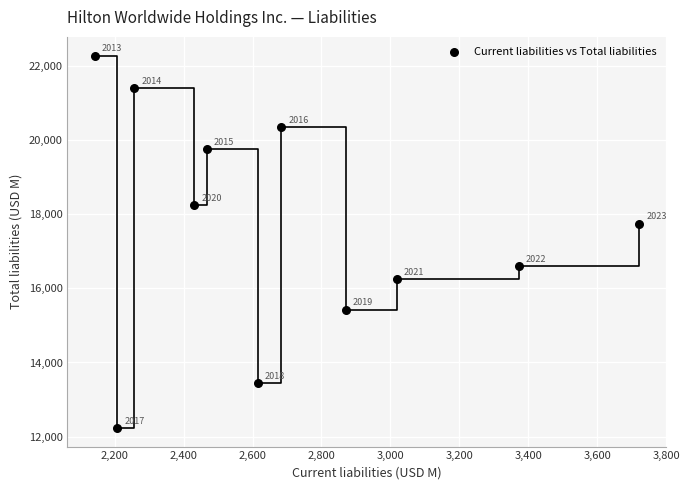

What is the average X value?

2708